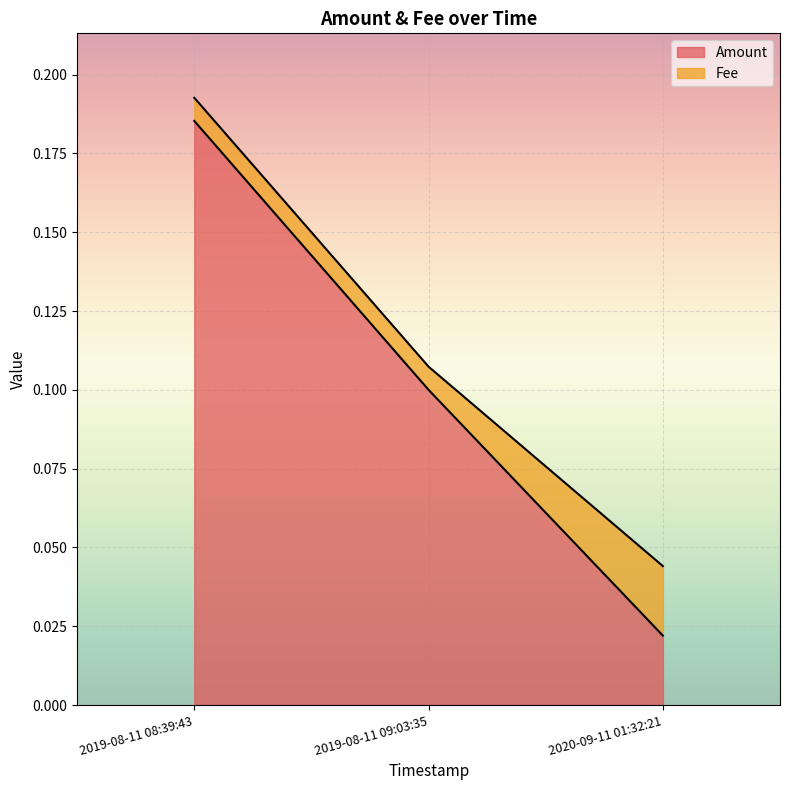

Rank the categories by value from lowest to highest.

2020-09-11 01:32:21, 2019-08-11 09:03:35, 2019-08-11 08:39:43